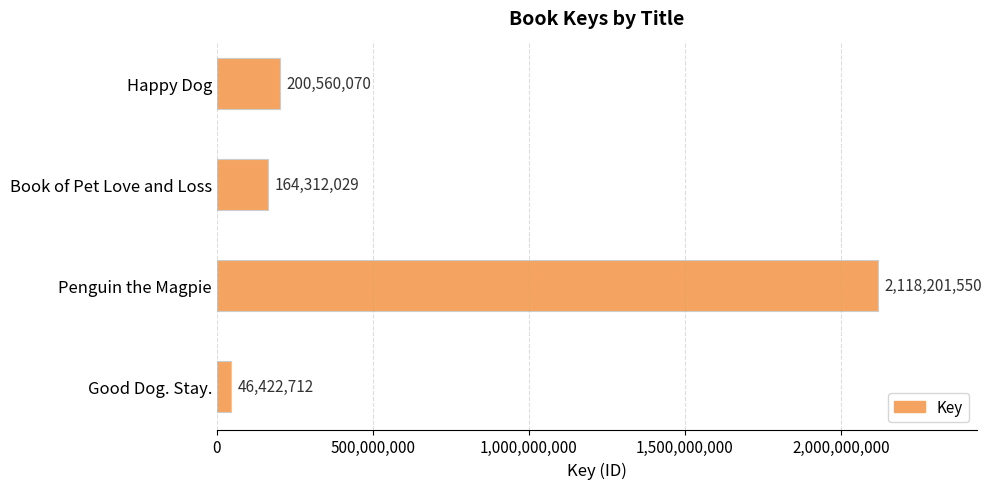

The value at Penguin the Magpie is 726266162. True or false?

False